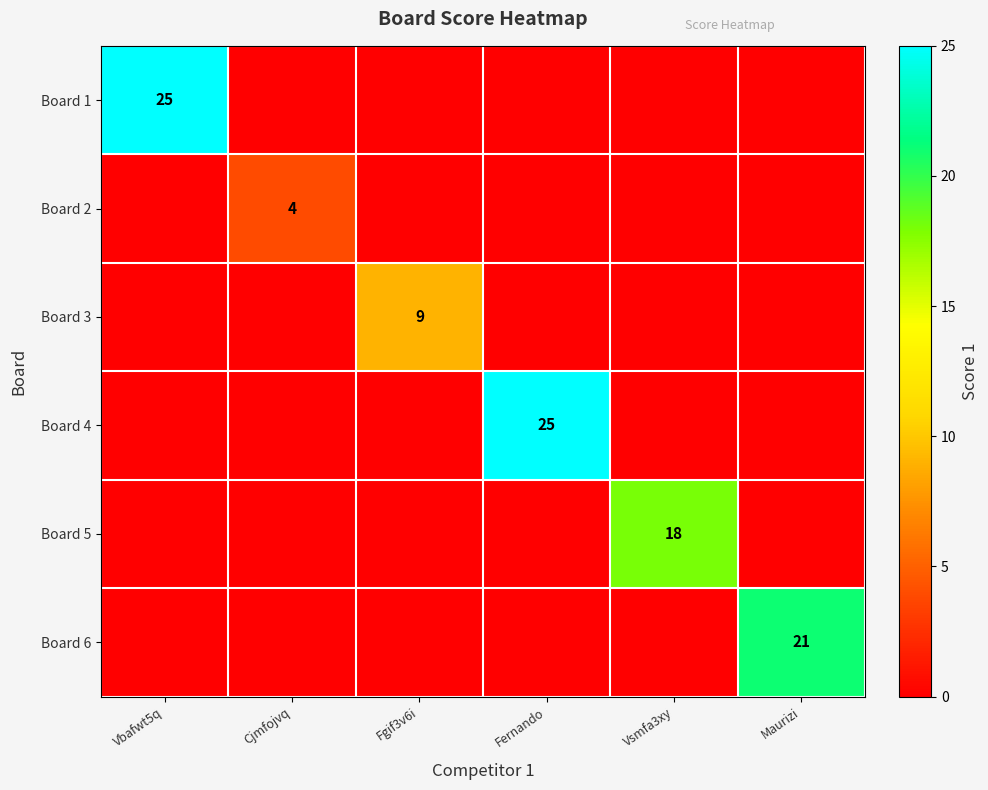

Which series has the largest range (max minus min)?

Board 1